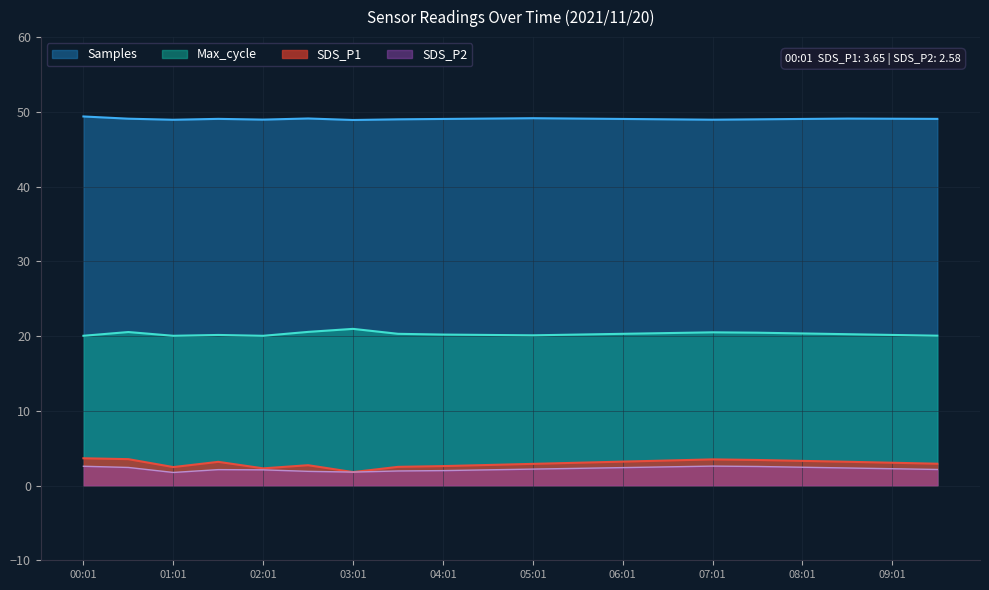

Where is the first local maximum for Max_cycle?

00:31